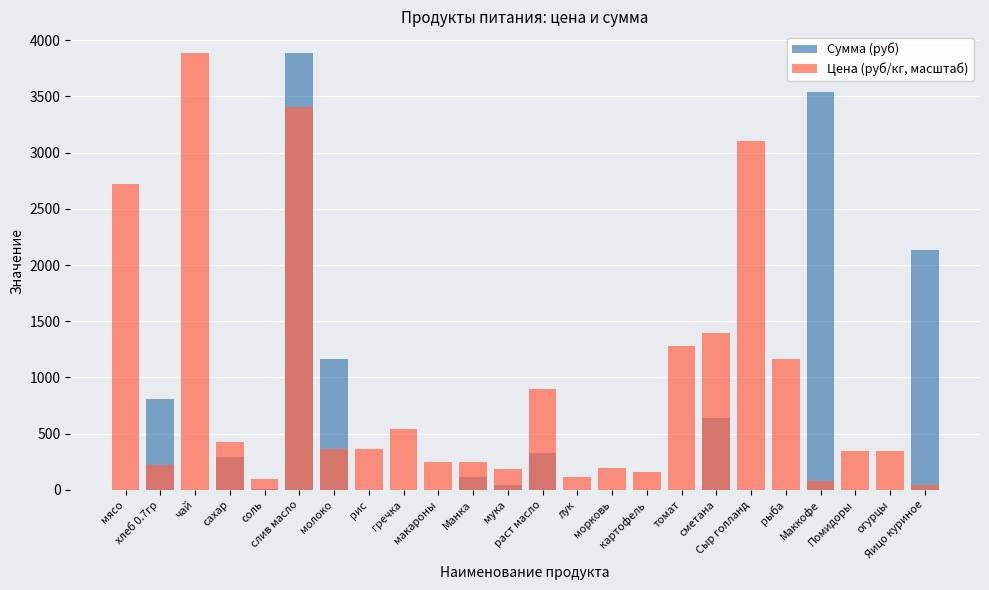

Which series has the widest spread of values?

Сумма (руб)